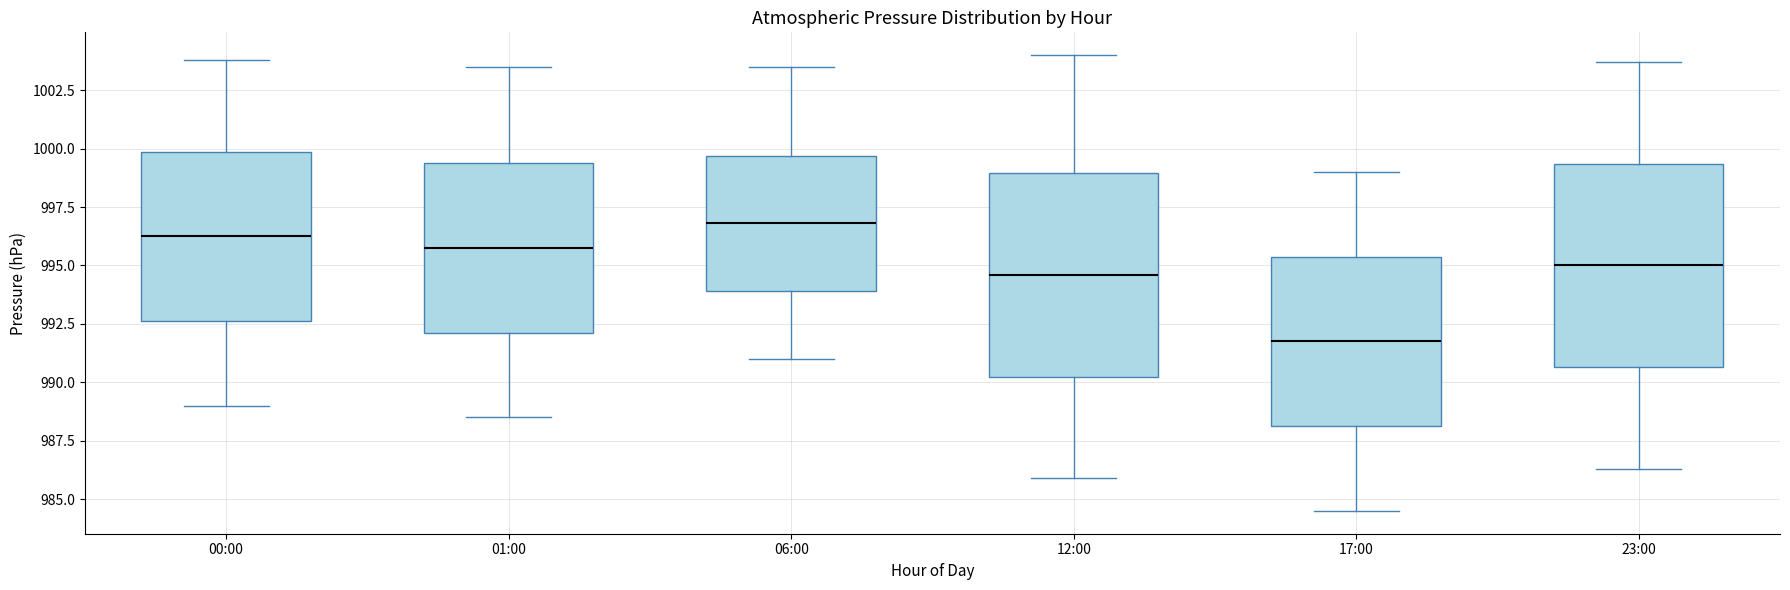

Where does the upper whisker of the box for 01:00 end on the y-axis? The values are not printed on the chart, so give them approximately, as read against the axis.

1003.5